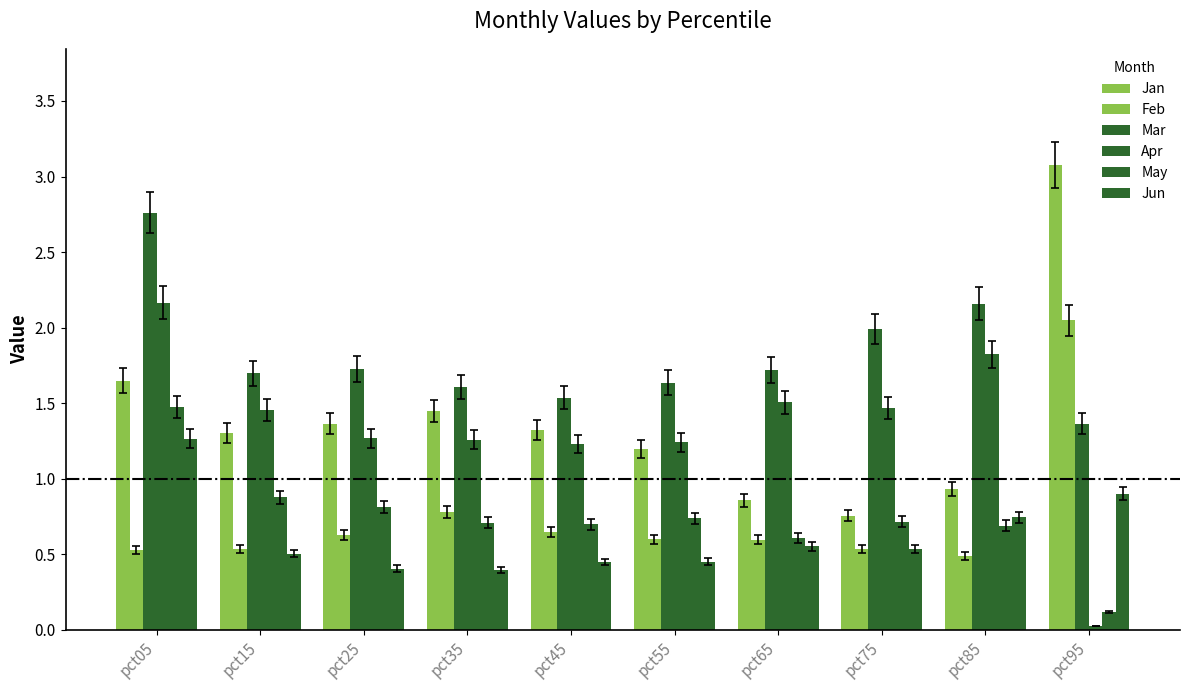

Reading left to right, transcribe all the data shown in this chart.

Jan: pct05=1.6	pct15=1.3	pct25=1.4	pct35=1.4	pct45=1.3	pct55=1.2	pct65=0.9	pct75=0.8	pct85=0.9	pct95=3.1
Feb: pct05=0.5	pct15=0.5	pct25=0.6	pct35=0.8	pct45=0.6	pct55=0.6	pct65=0.6	pct75=0.5	pct85=0.5	pct95=2.0
Mar: pct05=2.8	pct15=1.7	pct25=1.7	pct35=1.6	pct45=1.5	pct55=1.6	pct65=1.7	pct75=2.0	pct85=2.2	pct95=1.4
Apr: pct05=2.2	pct15=1.5	pct25=1.3	pct35=1.3	pct45=1.2	pct55=1.2	pct65=1.5	pct75=1.5	pct85=1.8	pct95=0.0
May: pct05=1.5	pct15=0.9	pct25=0.8	pct35=0.7	pct45=0.7	pct55=0.7	pct65=0.6	pct75=0.7	pct85=0.7	pct95=0.1
Jun: pct05=1.3	pct15=0.5	pct25=0.4	pct35=0.4	pct45=0.5	pct55=0.5	pct65=0.6	pct75=0.5	pct85=0.7	pct95=0.9